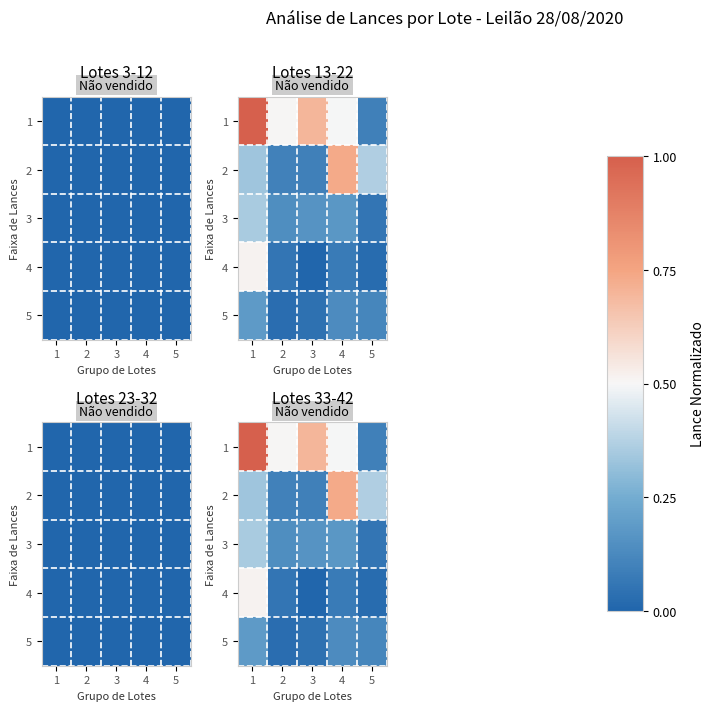

At which category is the sum across all series the highest?

1